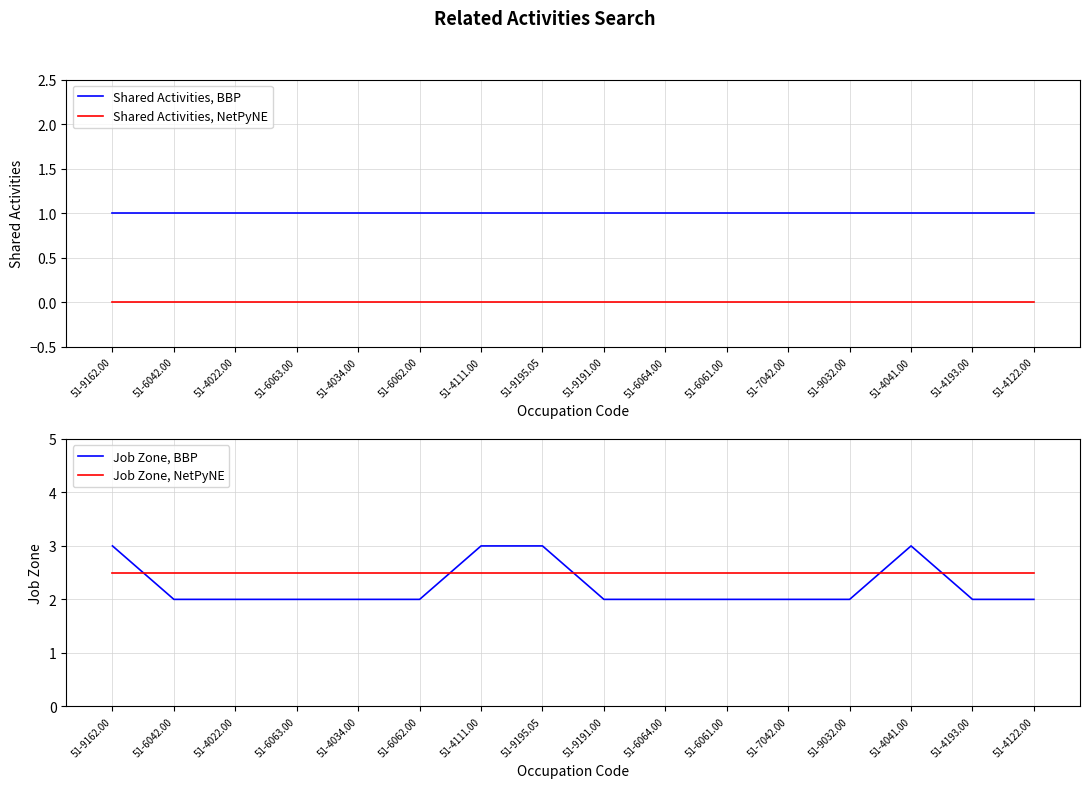

Count the Job Zone, BBP values in the range 2 to 3.

16